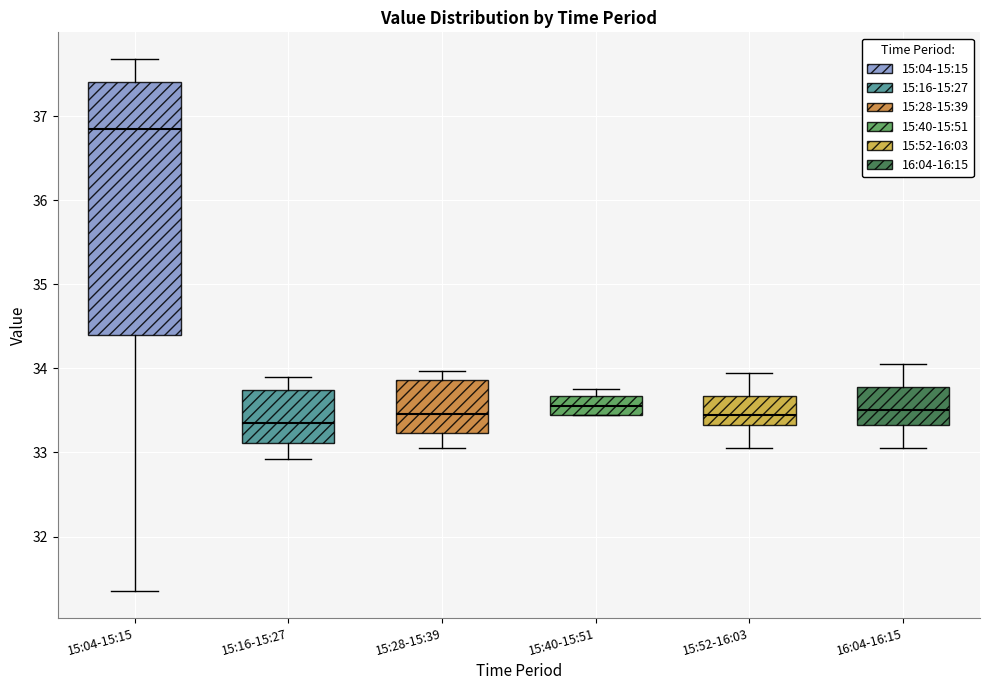

Reading left to right, read every box against the y-axis: the position of its median line, the range the box covers, and the ends of its whiskers. The values are not printed on the chart, so give them approximately, as read against the axis.

15:04-15:15: median 36.9, box 34.4 to 37.4, whiskers 31.4 to 37.7
15:16-15:27: median 33.3, box 33.1 to 33.7, whiskers 32.9 to 33.9
15:28-15:39: median 33.5, box 33.2 to 33.9, whiskers 33.1 to 34.0
15:40-15:51: median 33.6, box 33.5 to 33.7, whiskers 33.5 to 33.8
15:52-16:03: median 33.5, box 33.3 to 33.7, whiskers 33.1 to 34.0
16:04-16:15: median 33.5, box 33.3 to 33.8, whiskers 33.1 to 34.1